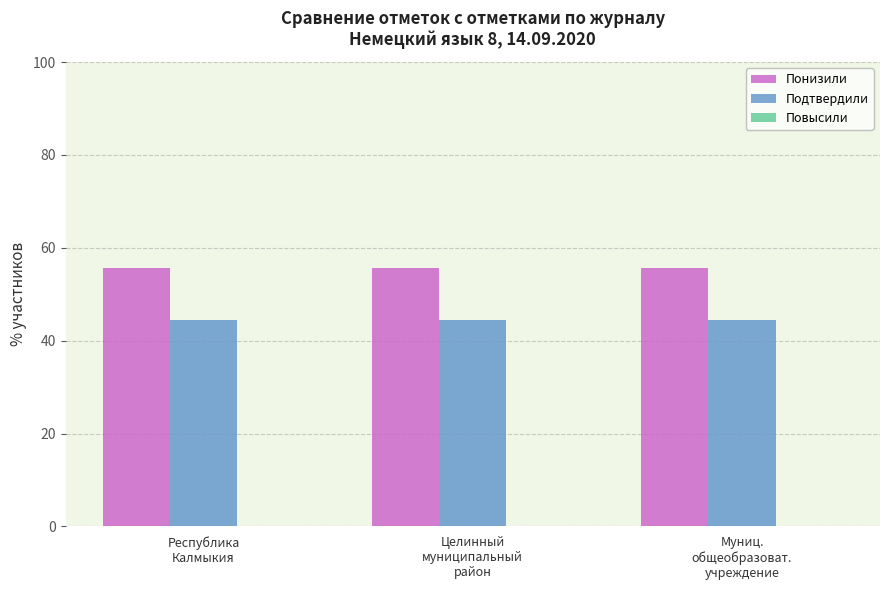

The Понизили series shows 94.3 at Республика
Калмыкия. True or false?

False